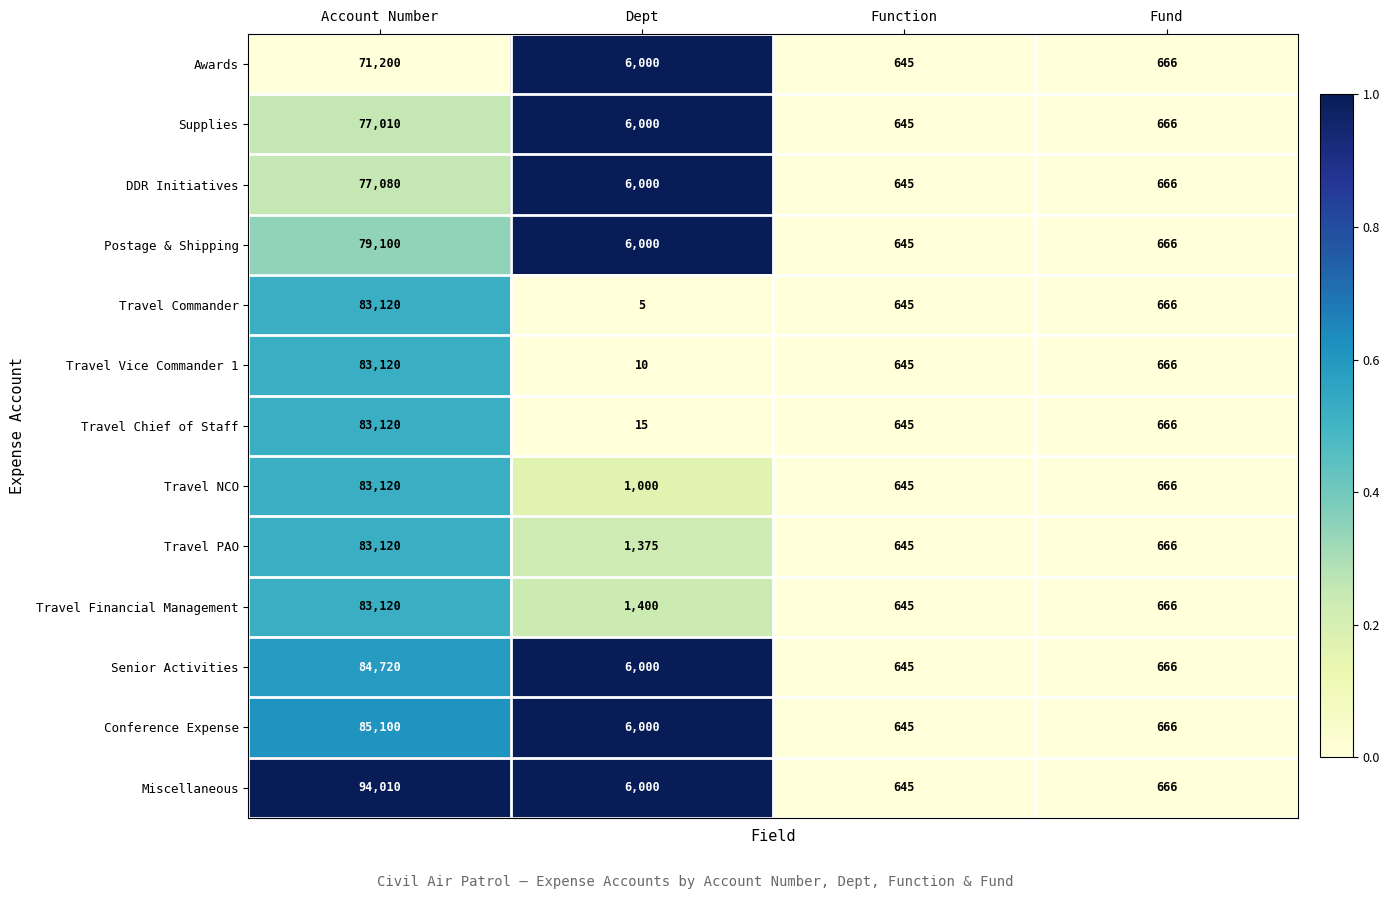

List the labels in order of Conference Expense value, smallest first.

Function, Fund, Dept, Account Number